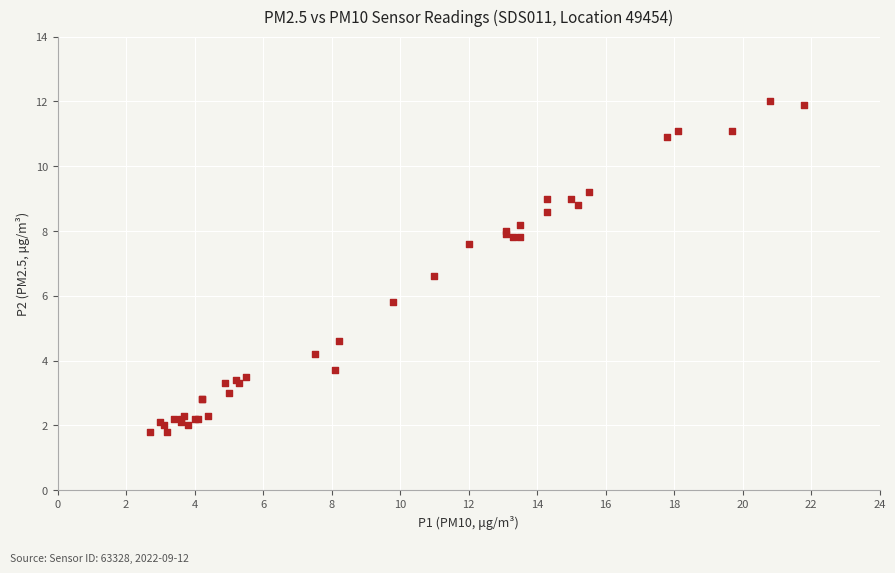

What Y value in the scatter plot is closest to 6?

5.8